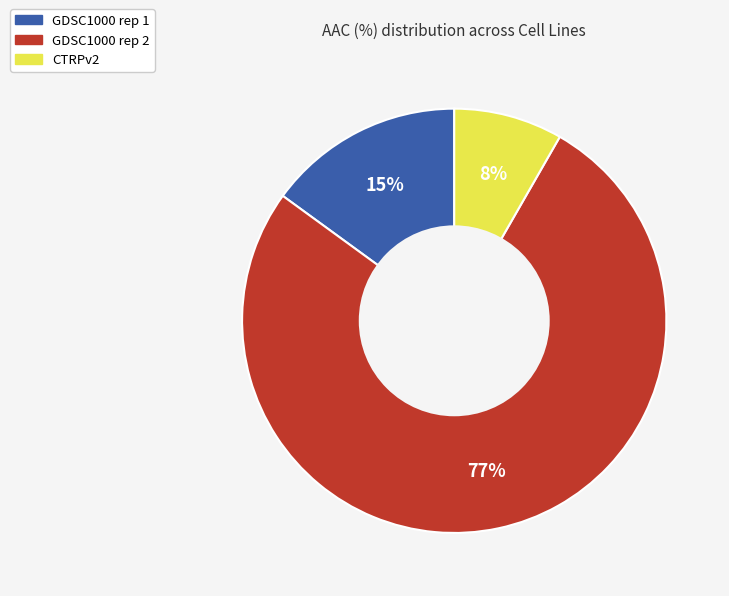

Is GDSC1000 rep 2 the majority of the pie?

Yes